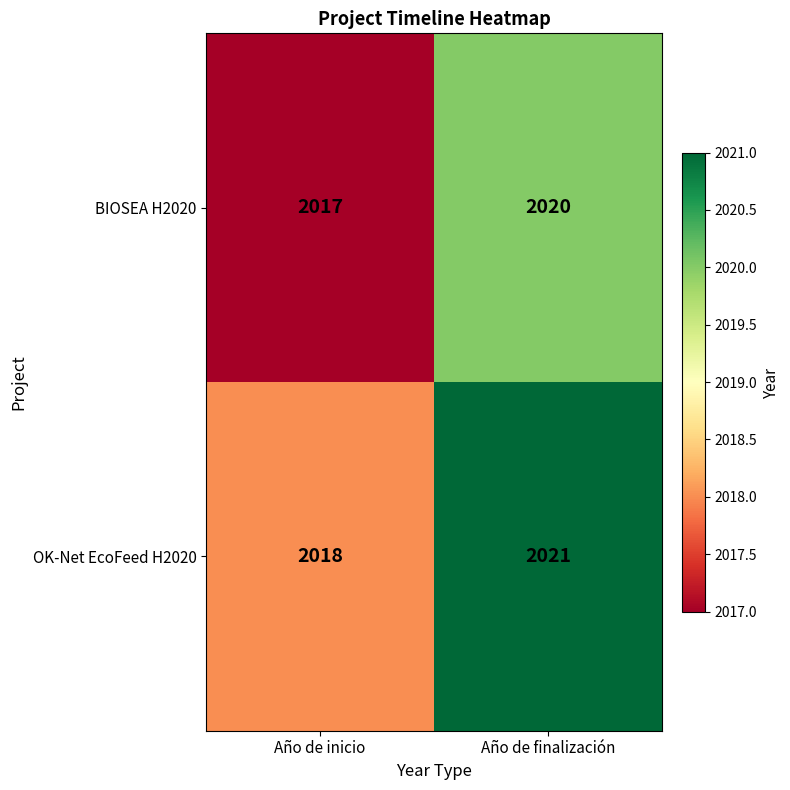

What is the maximum value shown in the chart?

2021